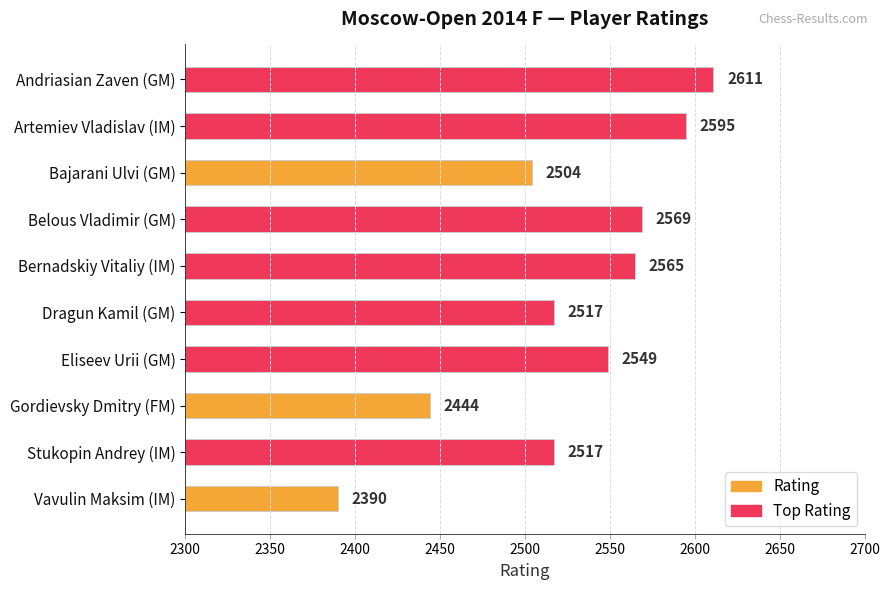

Between Vavulin Maksim (IM) and Gordievsky Dmitry (FM), which is larger?

Gordievsky Dmitry (FM)